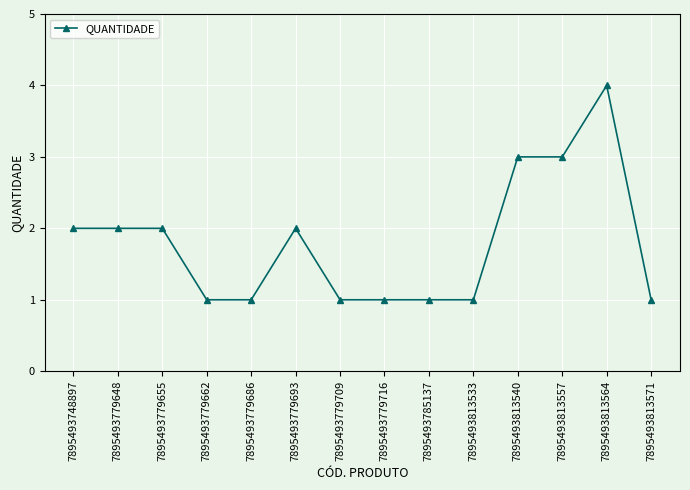

What is the greatest value displayed?

4